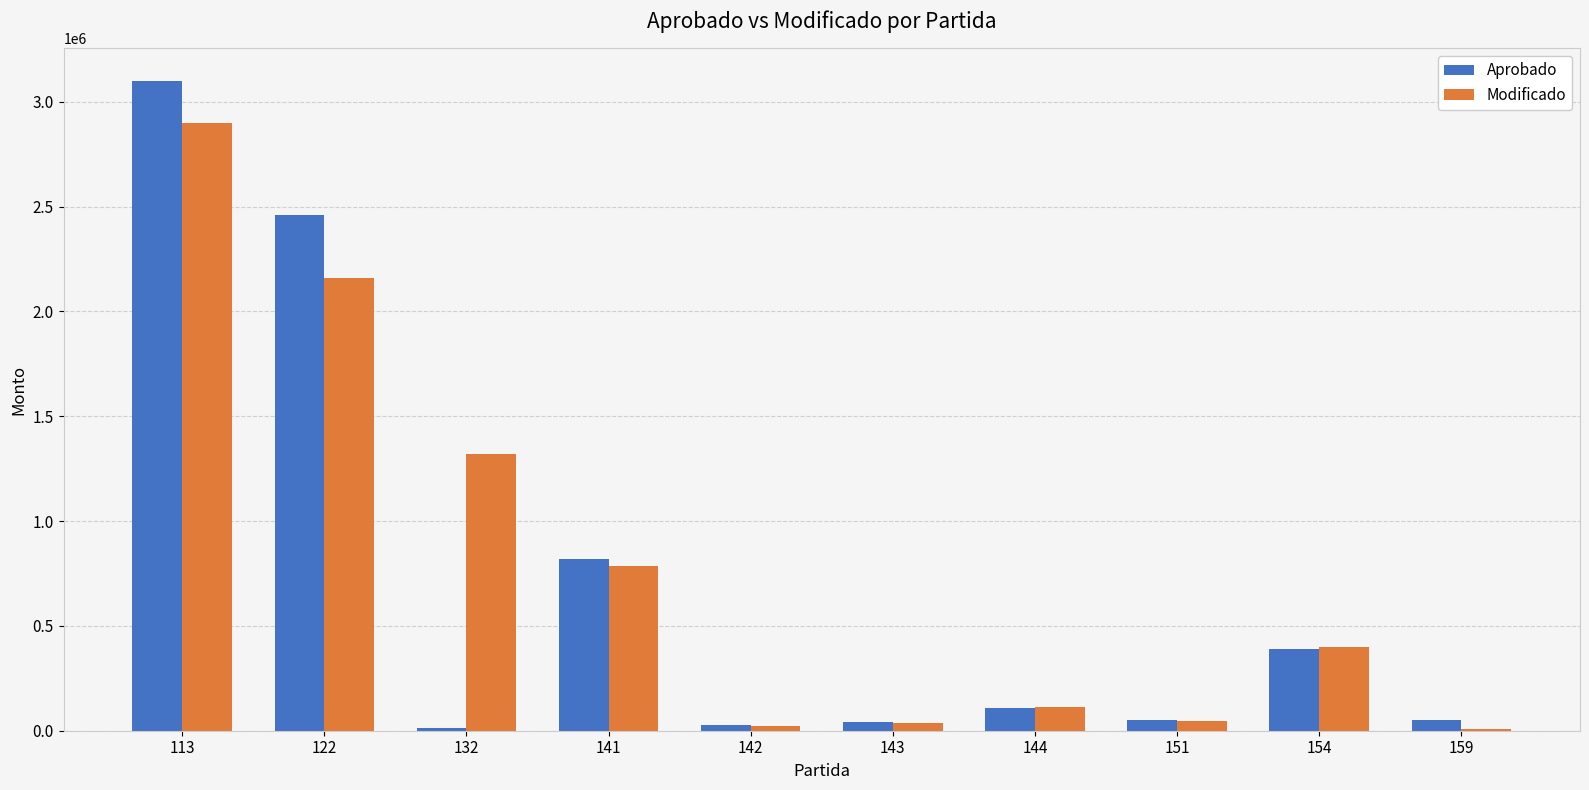

Which series changed the most between 122 and 154?

Aprobado